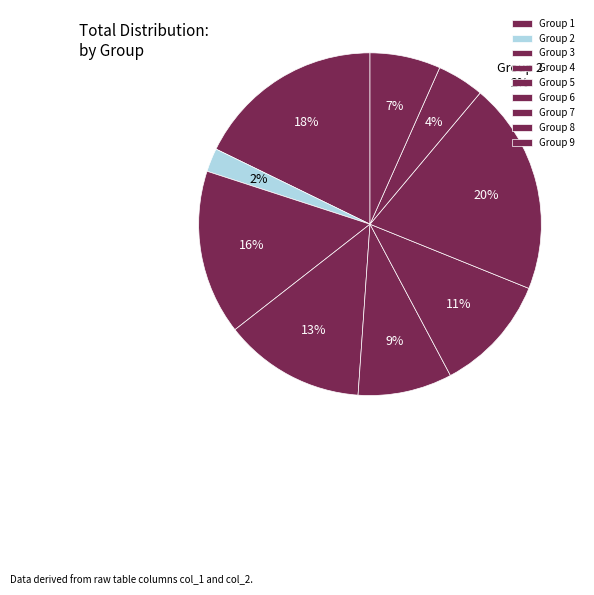

Count the number of slices in the pie.

9